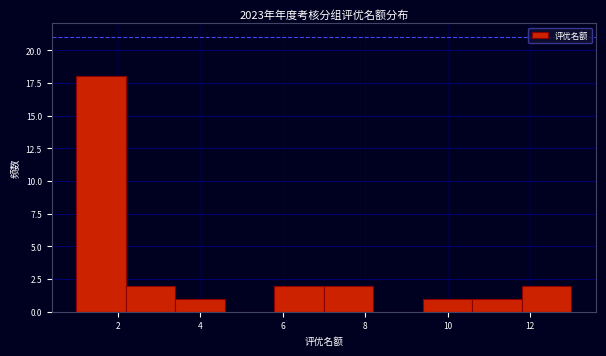

Reading left to right, list every bar in this chart as the range it spans on the x-axis followed by its height. The values are not printed on the chart, so give them approximately, as read against the axis.

1.0 to 2.2: 18
2.2 to 3.4: 2
3.4 to 4.6: 1
4.6 to 5.8: 0
5.8 to 7.0: 2
7.0 to 8.2: 2
8.2 to 9.4: 0
9.4 to 10.6: 1
10.6 to 11.8: 1
11.8 to 13.0: 2